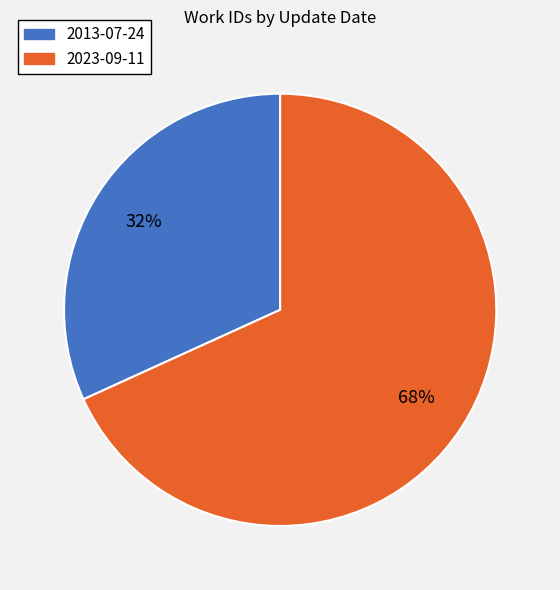

To the nearest percent, what is the average slice percentage?

50%